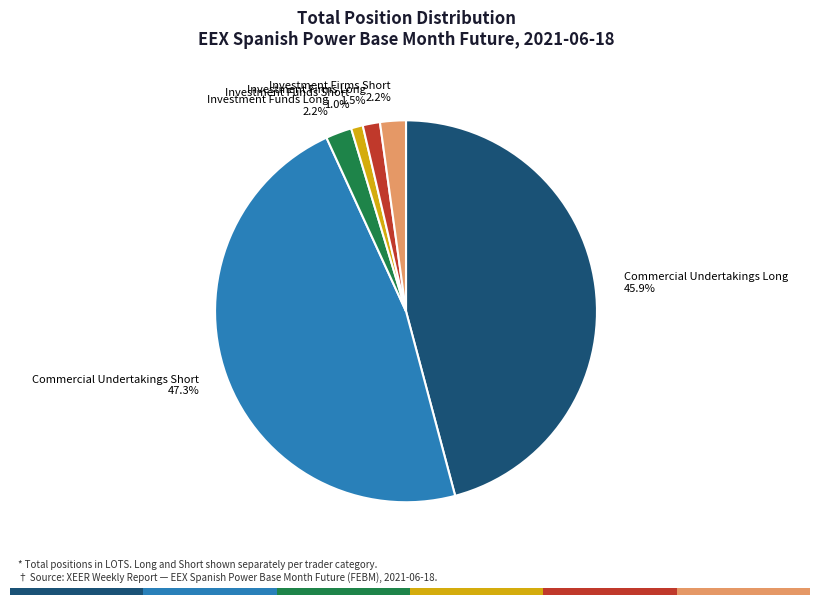

Is there a majority slice in this chart?

No